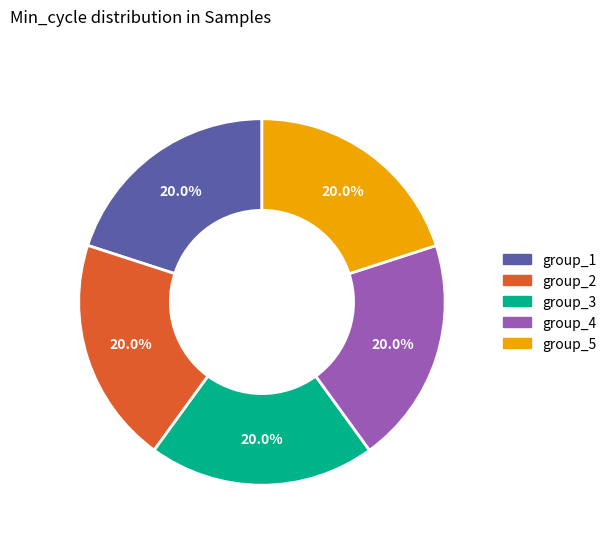

Does any single category account for the majority?

No